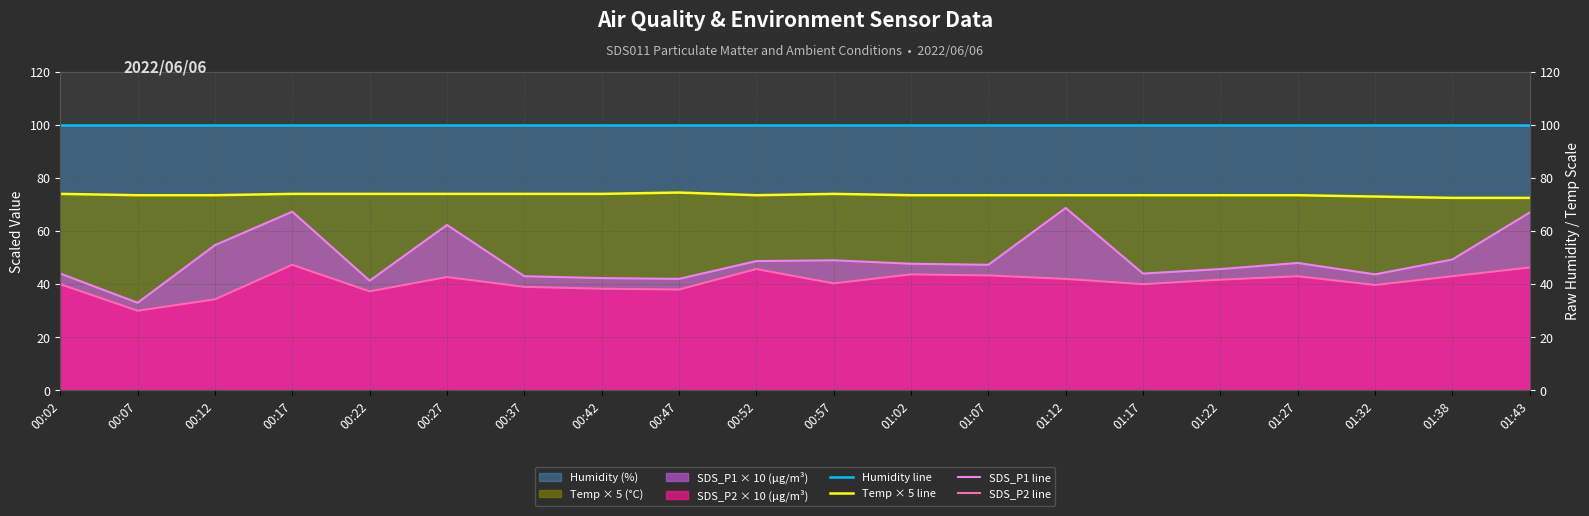

True or false: Temp × 5 line has a value of 73.0 at 01:32.

True